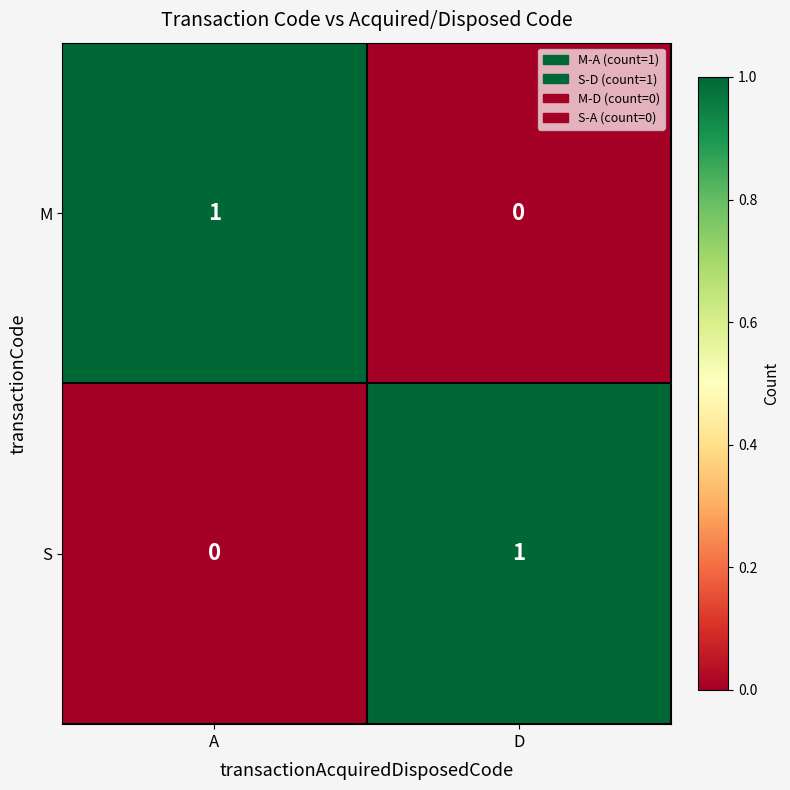

Rank the categories by M value from highest to lowest.

A, D